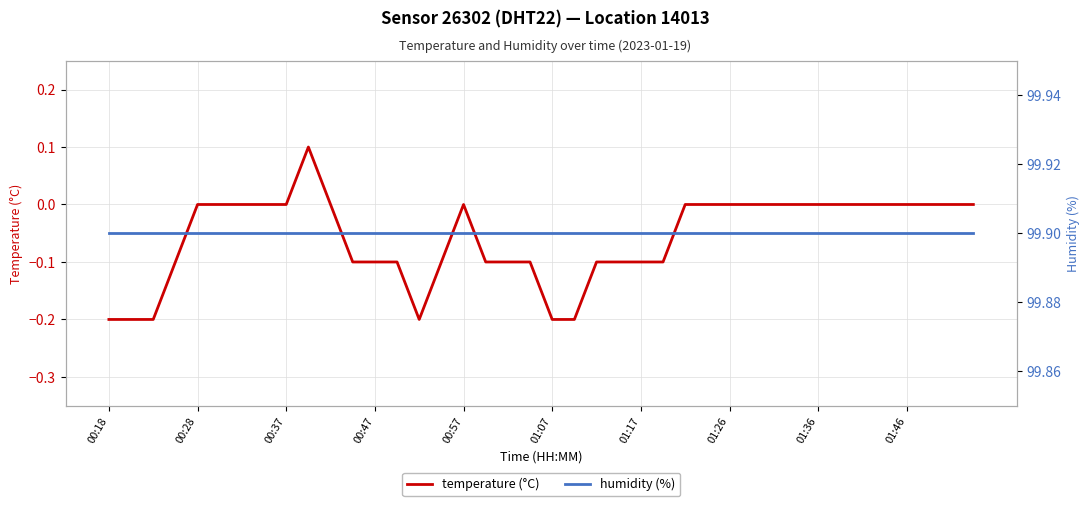

What is the value of the humidity (%) point at the 15th from the left?

99.9